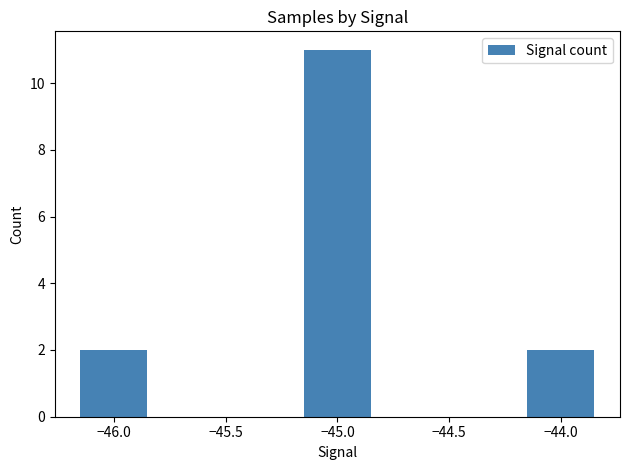

Which has a higher value, −45.0 or −44.0?

−45.0